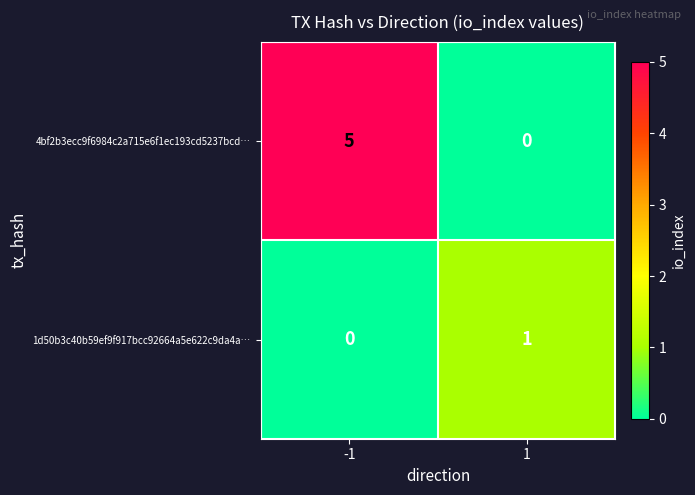

What is the difference between the highest and lowest values at -1?

5